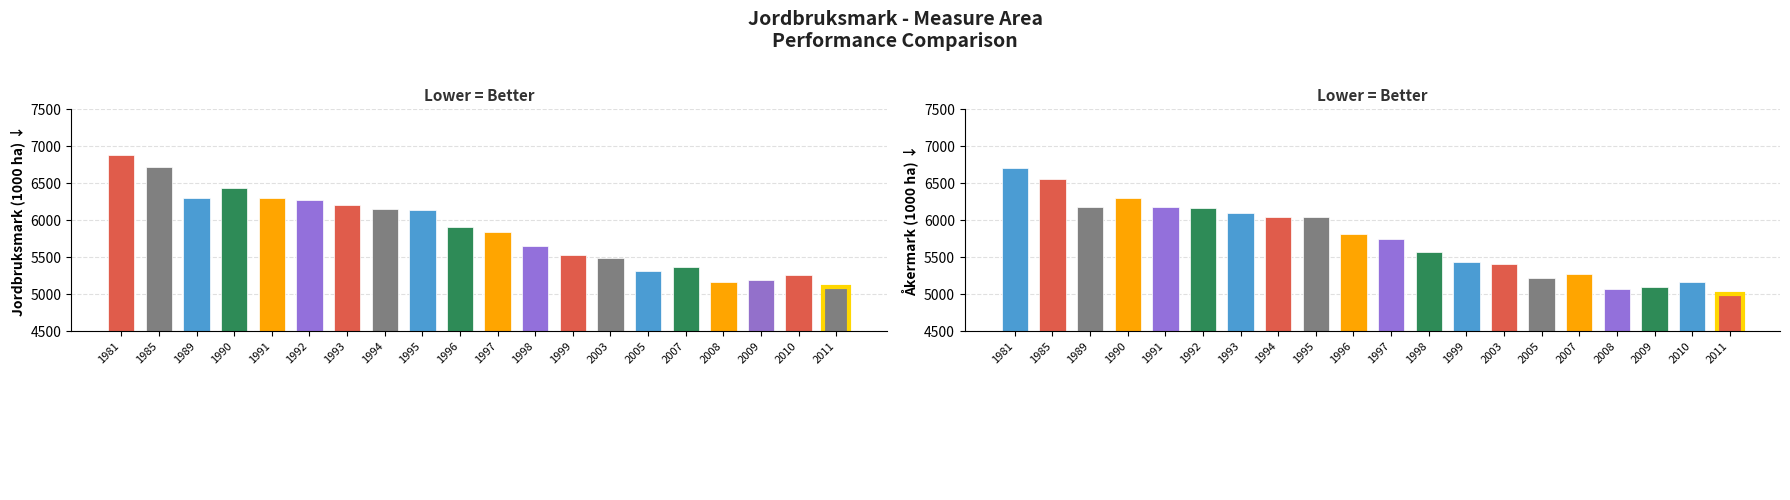

How many data points in Åkermark are less than 5800?

10